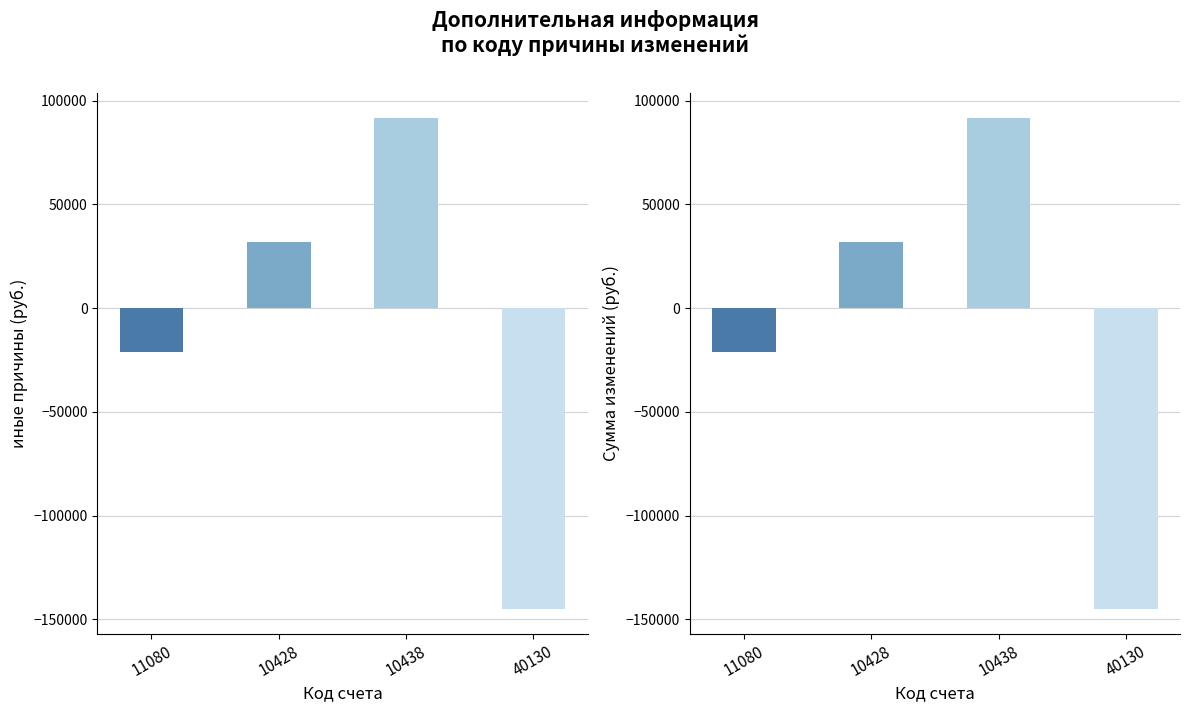

Which category has the highest value in the иные причины series?

10438